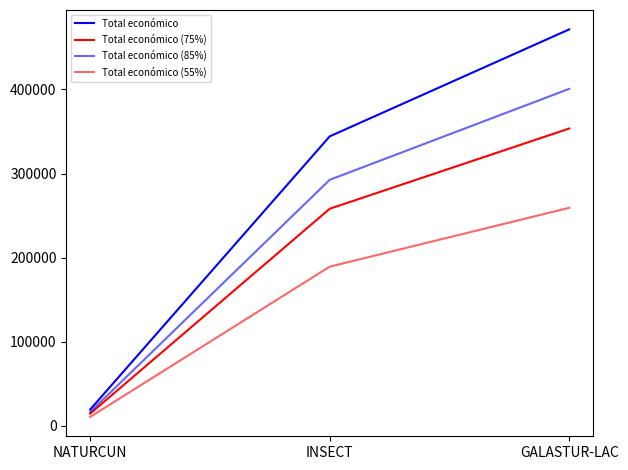

How many values in the Total económico series are below 344243?

1